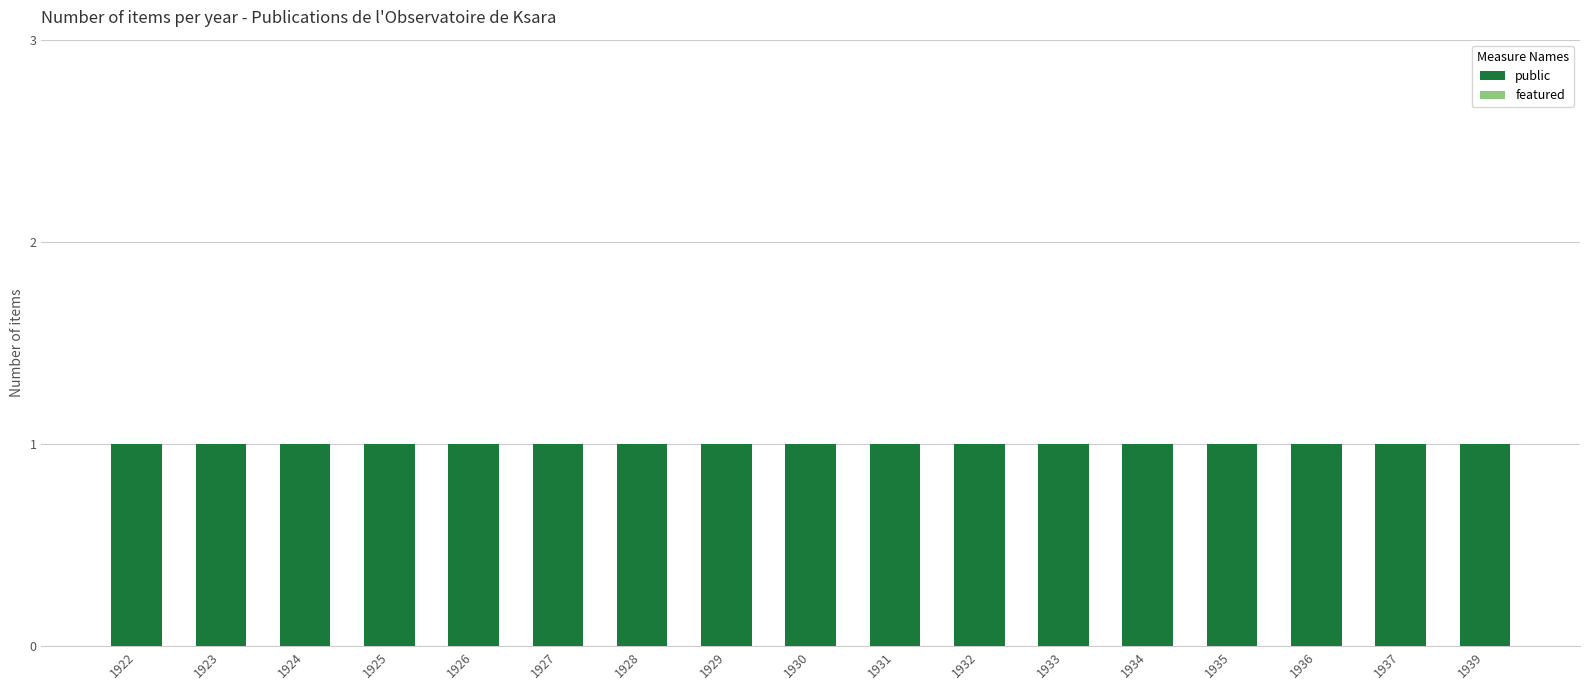

What is the total value across all series at 1933?

1